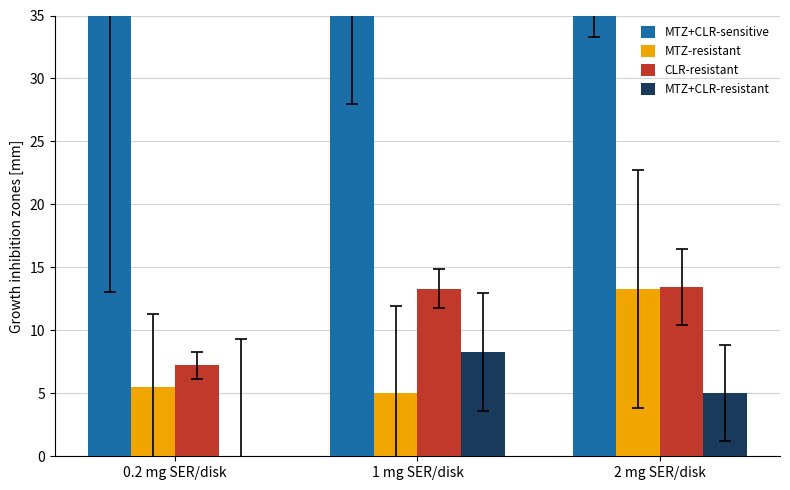

Is it true that CLR-resistant equals 13.3 at 1 mg SER/disk?

True